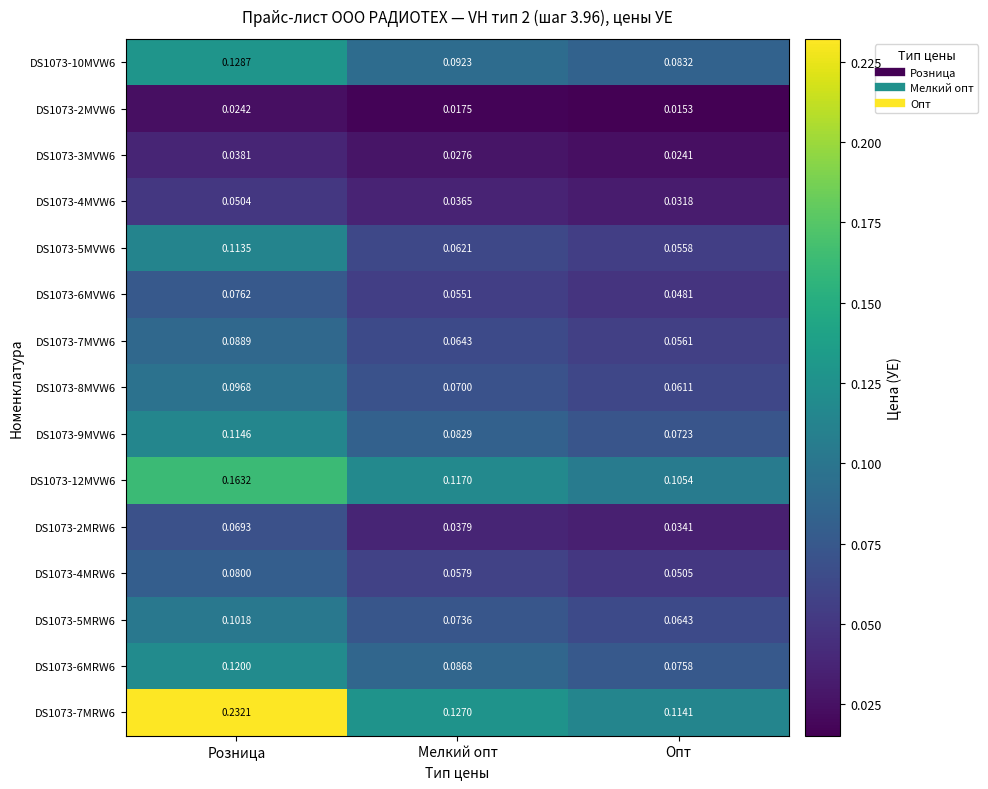

Is the value of DS1073-2MVW6 at Мелкий опт greater than the value of DS1073-4MRW6 at Розница?

No